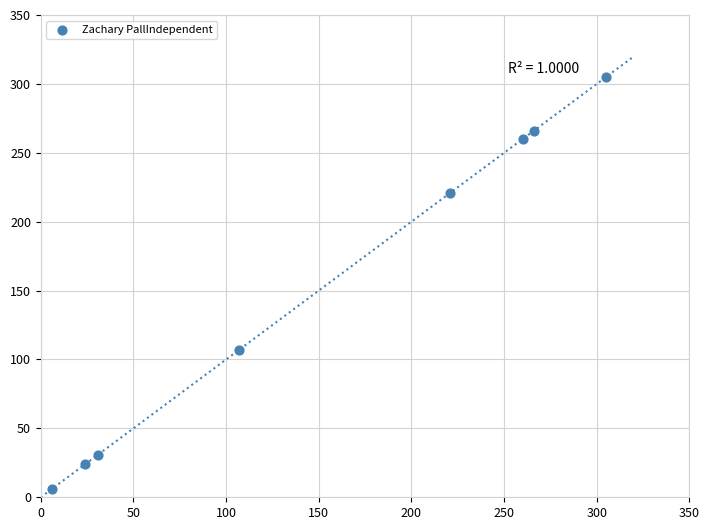

What is the average X value?

152